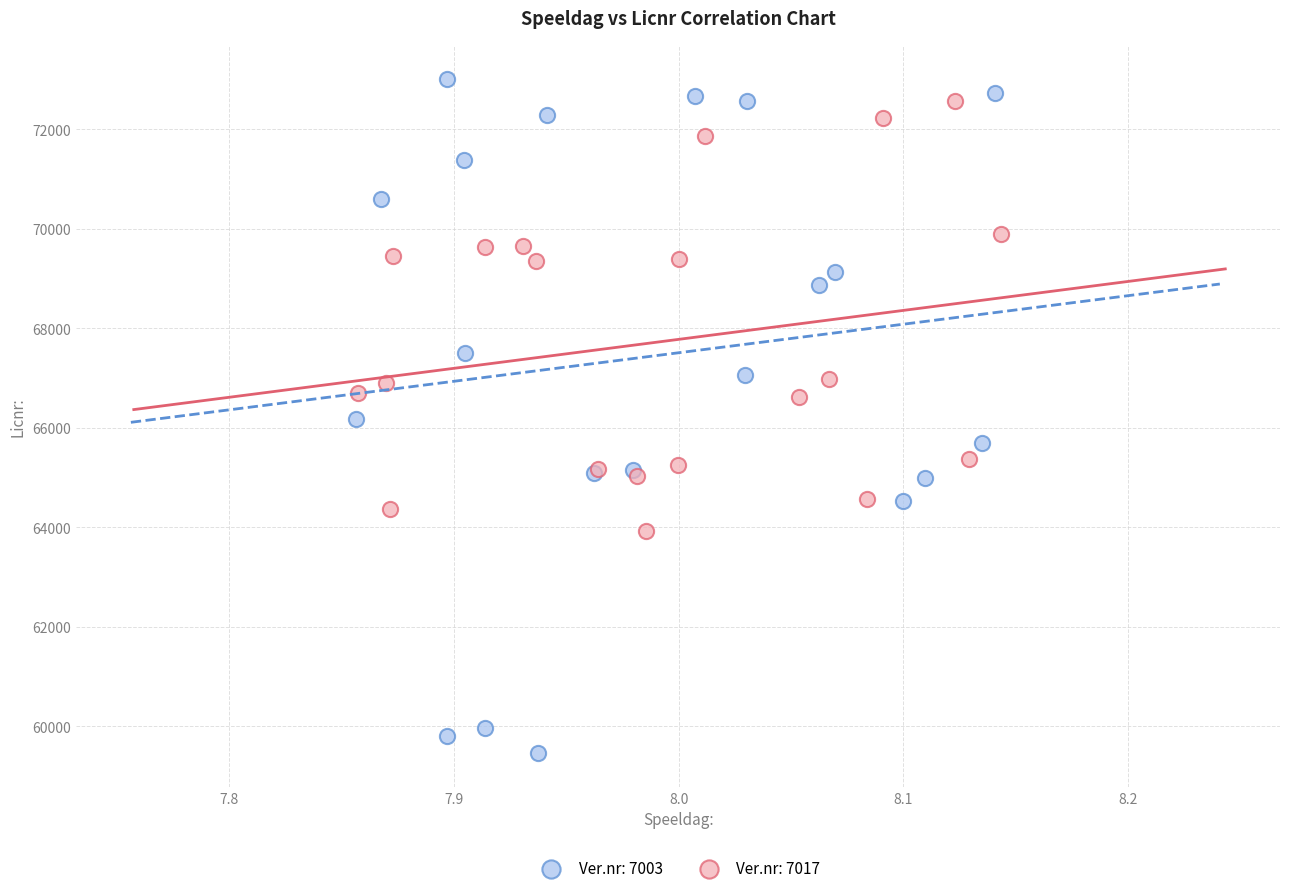

Which series reaches the minimum Y coordinate?

Ver.nr: 7003